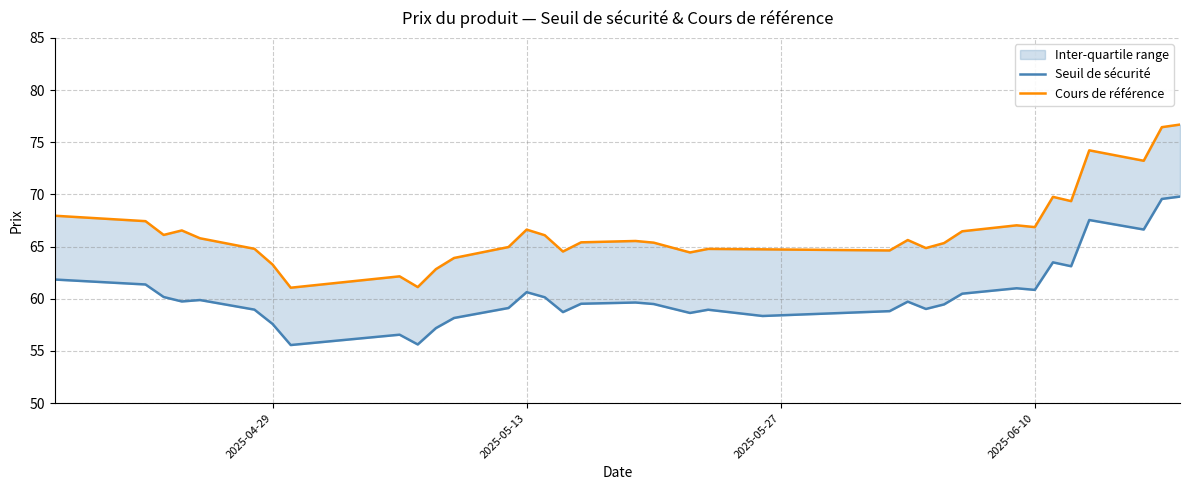

What is the difference between the maximum and minimum values in the Cours de référence series?

15.6